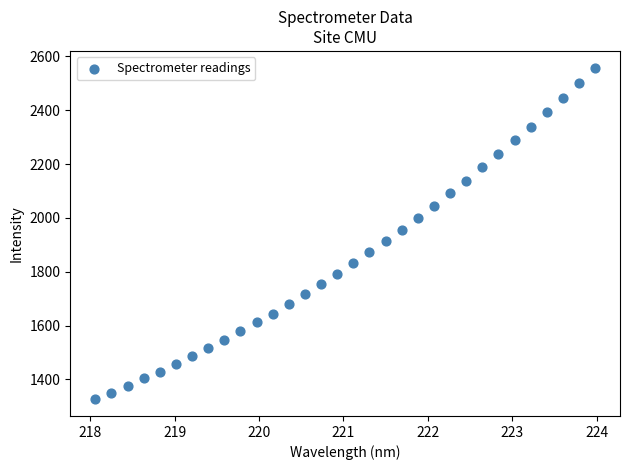

What is the range of X values (max minus min)?

5.9